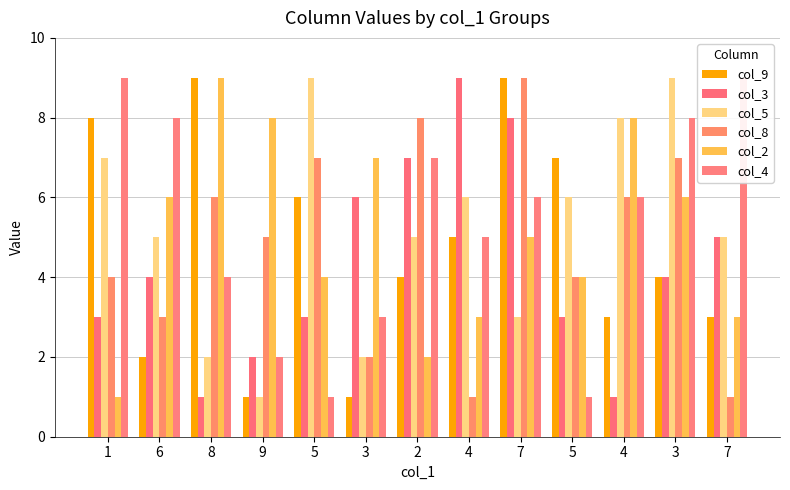

The value of col_5 at 5 is 3. True or false?

False